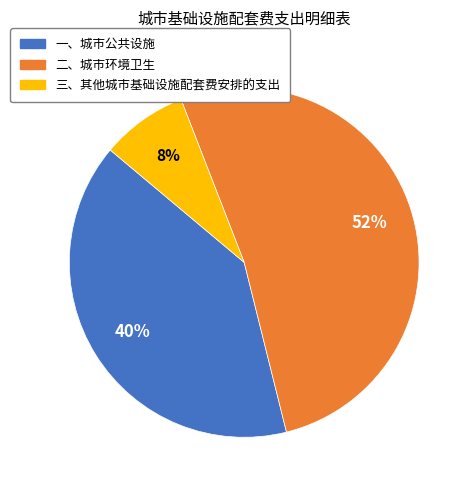

Which category has the smallest portion of the pie?

三、其他城市基础设施配套费安排的支出